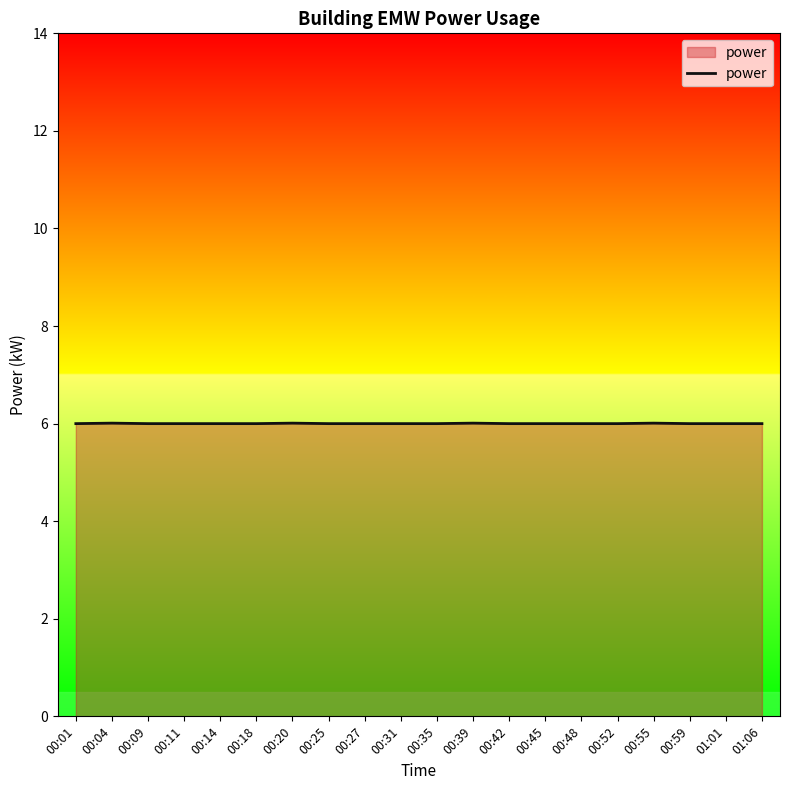

Approximately how many times larger is the value at 00:48 compared to 00:55?

1.0